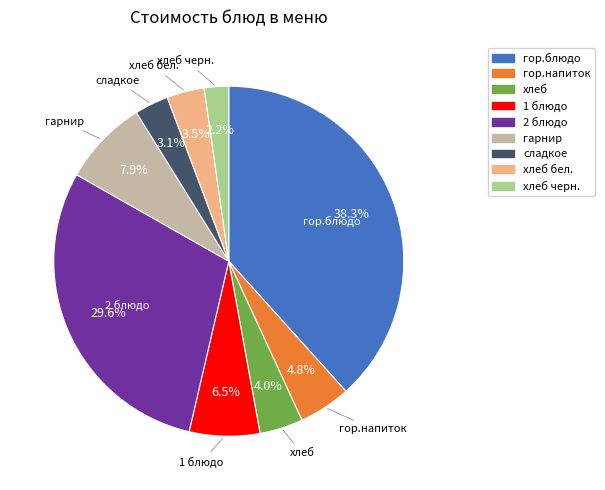

Is there a majority slice in this chart?

No